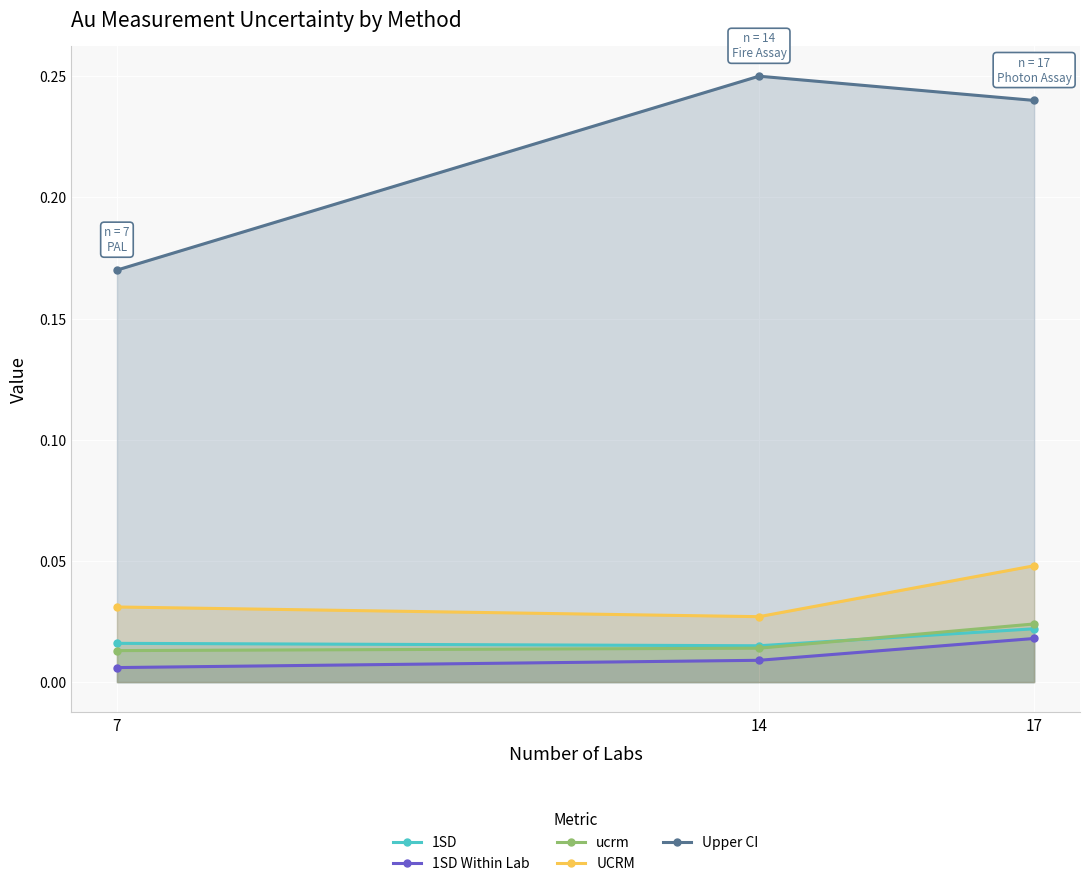

Reading right to left, extract all data points from this chart.

1SD: 17=0.0	14=0.0	7=0.0
1SD Within Lab: 17=0.0	14=0.0	7=0.0
ucrm: 17=0.0	14=0.0	7=0.0
UCRM: 17=0.0	14=0.0	7=0.0
Upper CI: 17=0.2	14=0.2	7=0.2